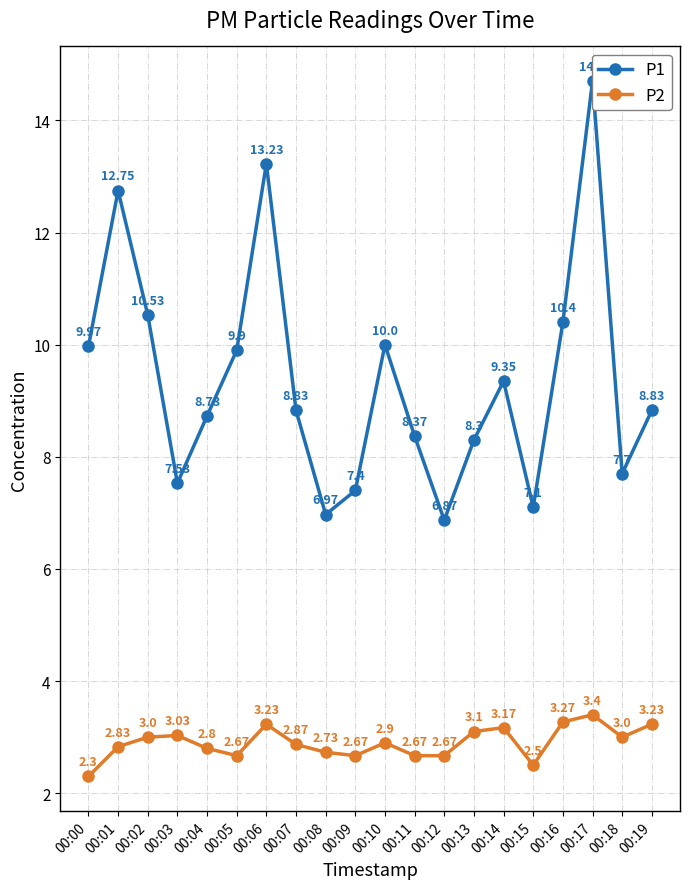

How many interior local peaks does the P2 series have?

5